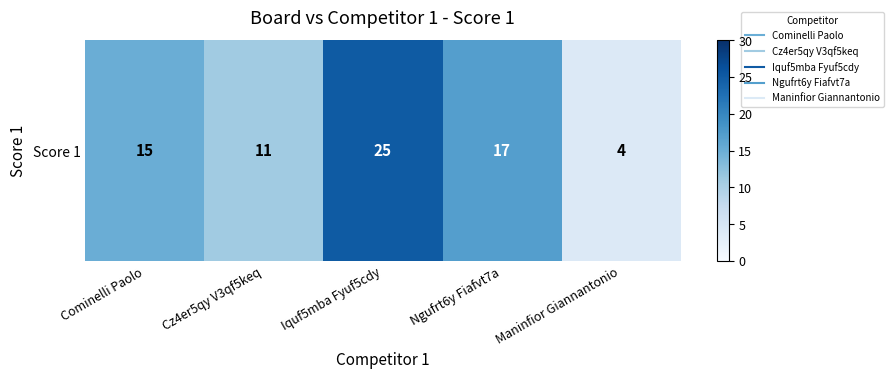

Rank the categories by value from highest to lowest.

Iquf5mba Fyuf5cdy, Ngufrt6y Fiafvt7a, Cominelli Paolo, Cz4er5qy V3qf5keq, Maninfior Giannantonio